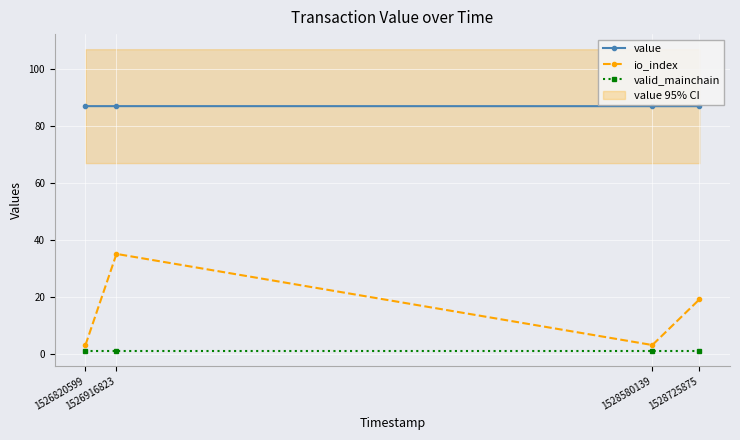

How many lines are shown in the chart?

3